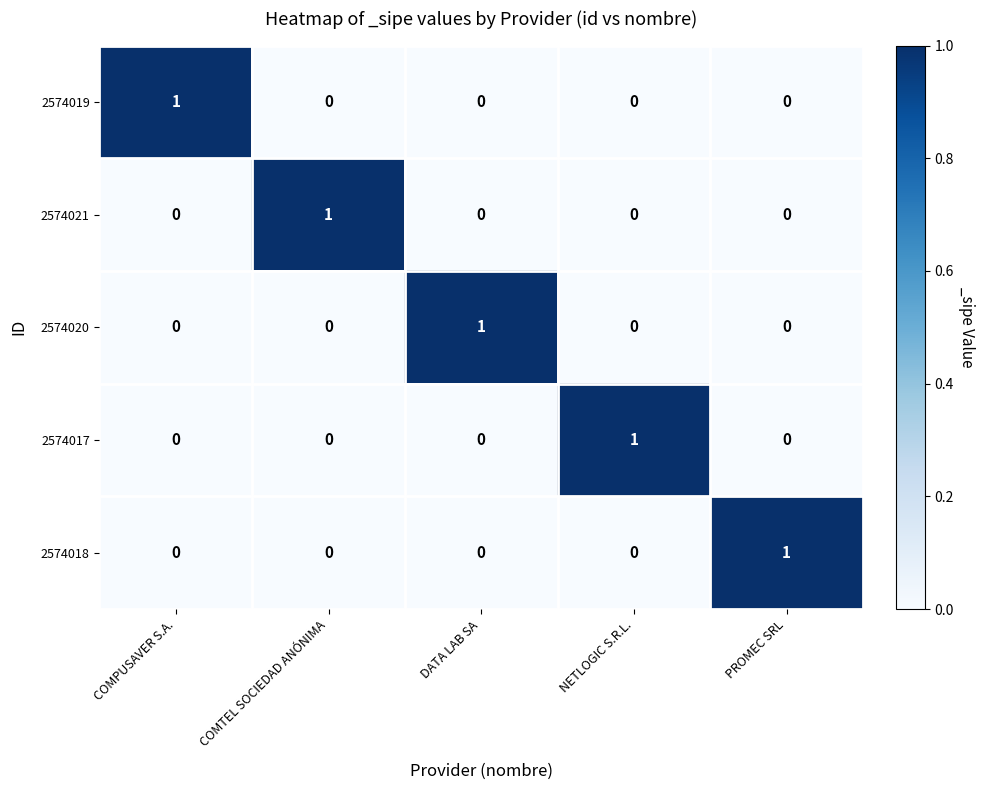

What is the greatest value displayed?

1